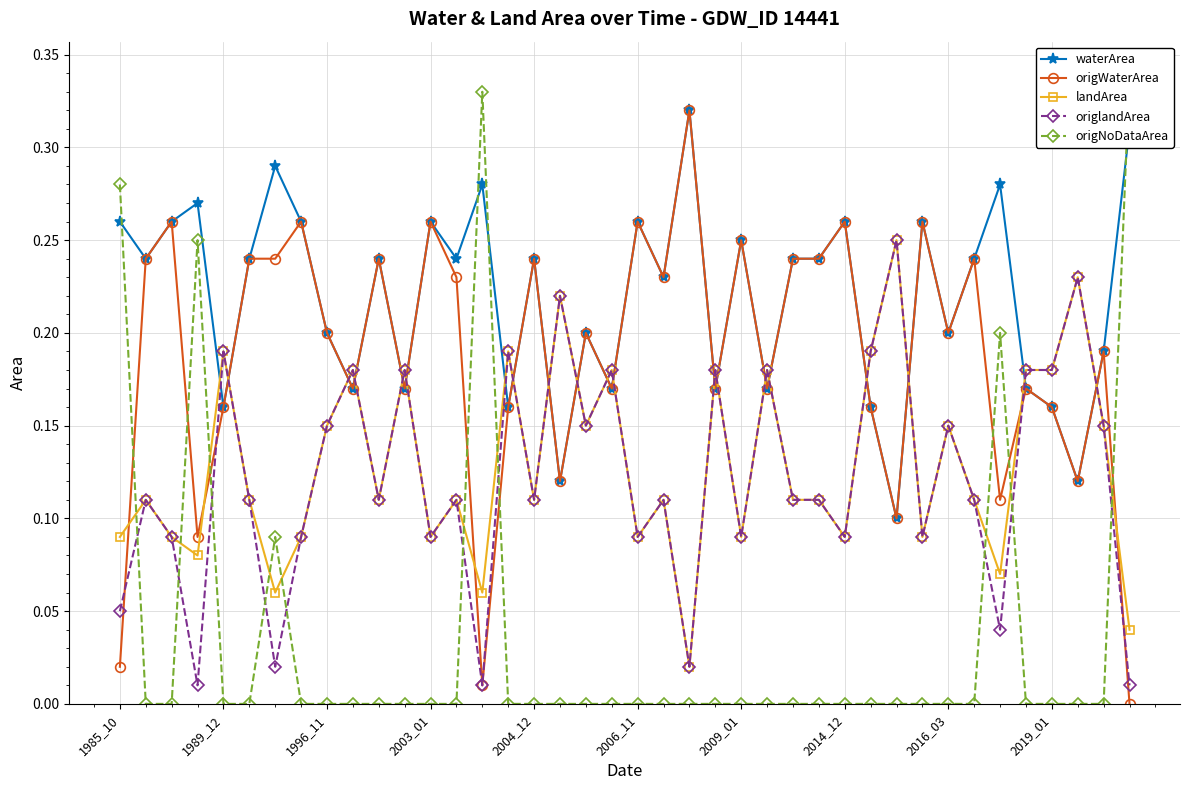

The value of origNoDataArea at 1985_10 is 0.5. True or false?

False